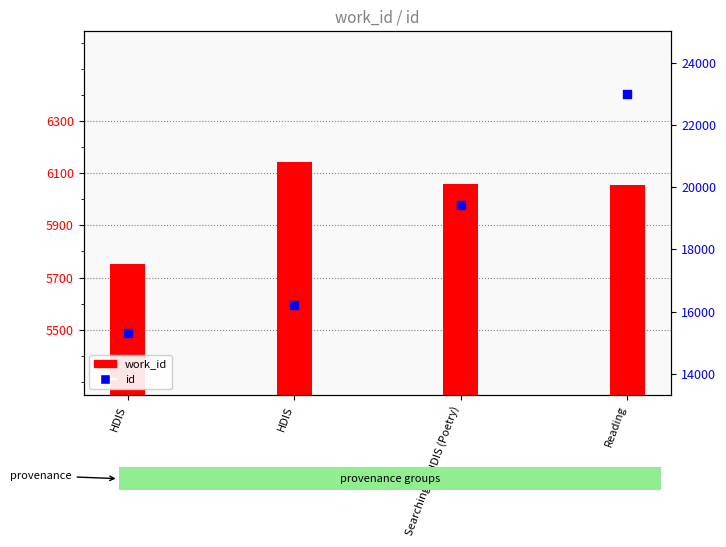

At how many categories does at least one series exceed 18761?

2